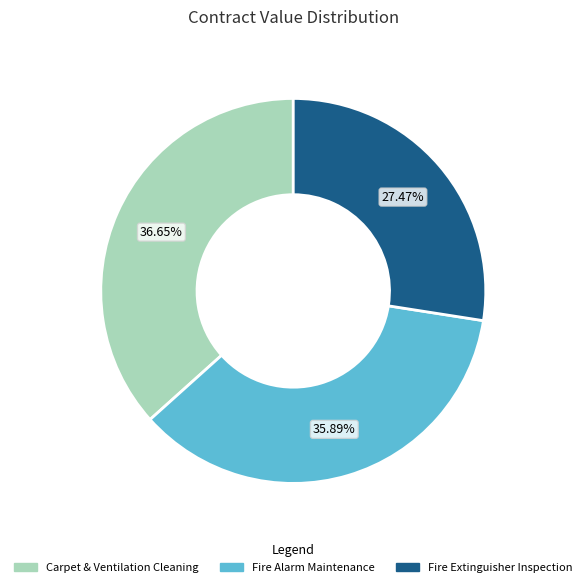

Does any single category account for the majority?

No